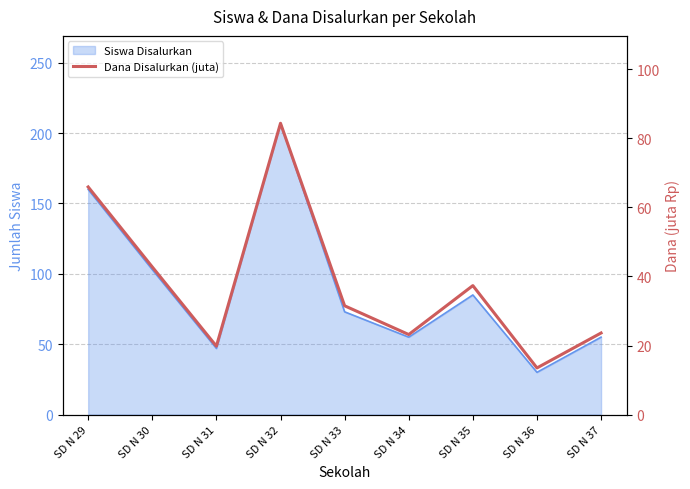

At which category does the chart reach its minimum across all series?

SD N 36